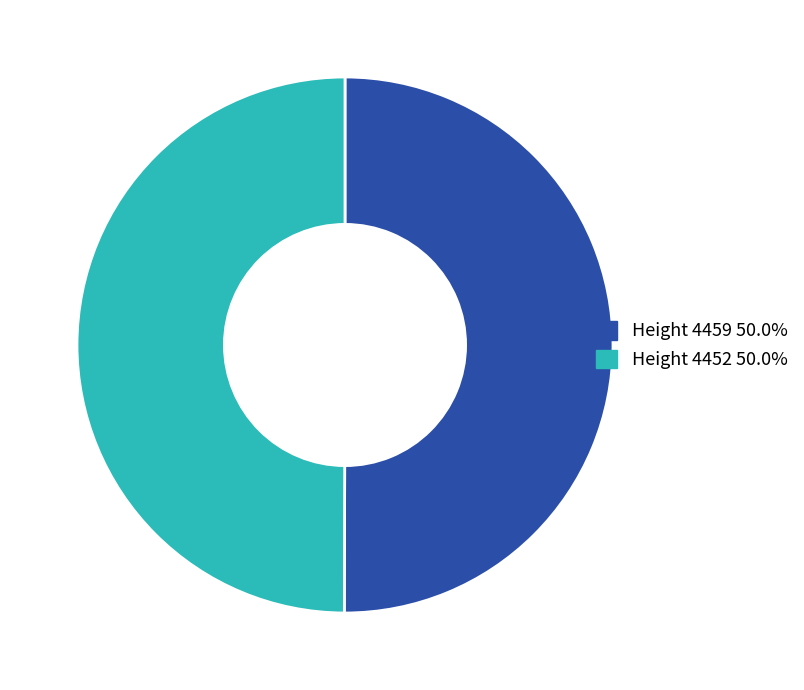

Do Height 4459 50.0% and Height 4452 50.0% together represent more than half of the pie?

Yes